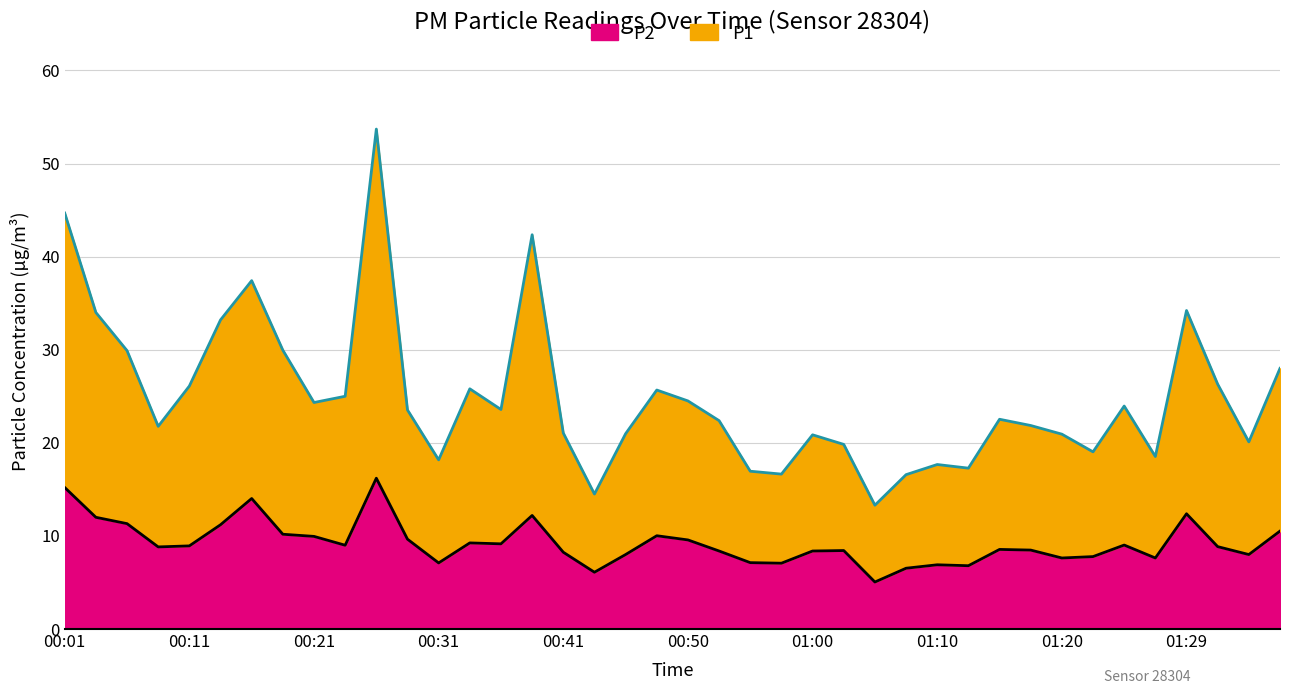

At which label is P2 closest to 10?

00:48